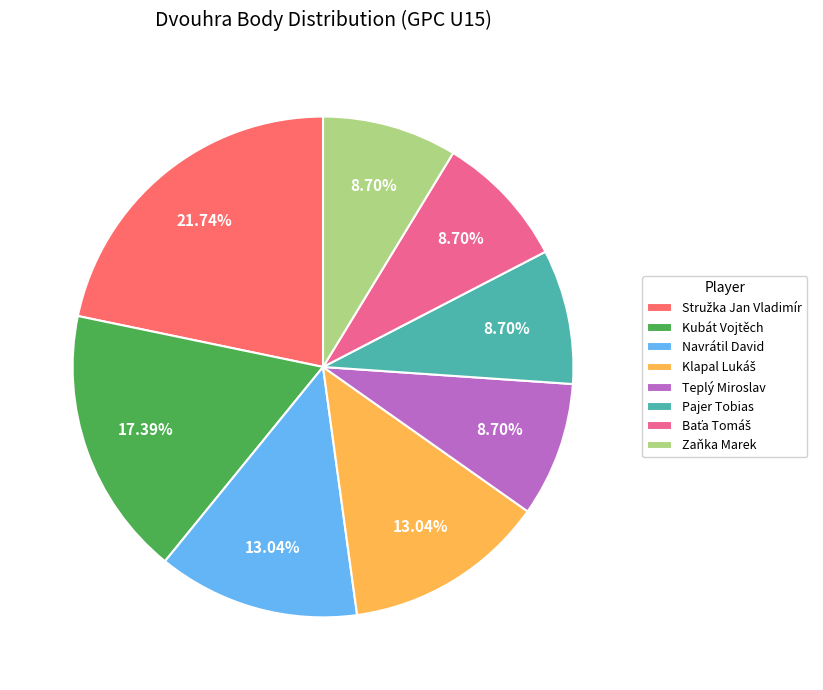

Count the number of slices in the pie.

8